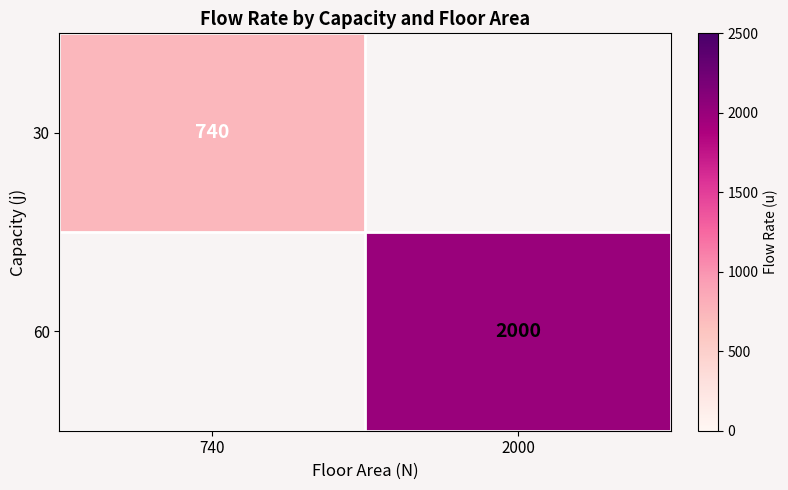

True or false: 60 has a value of 2000 at 2000.

True